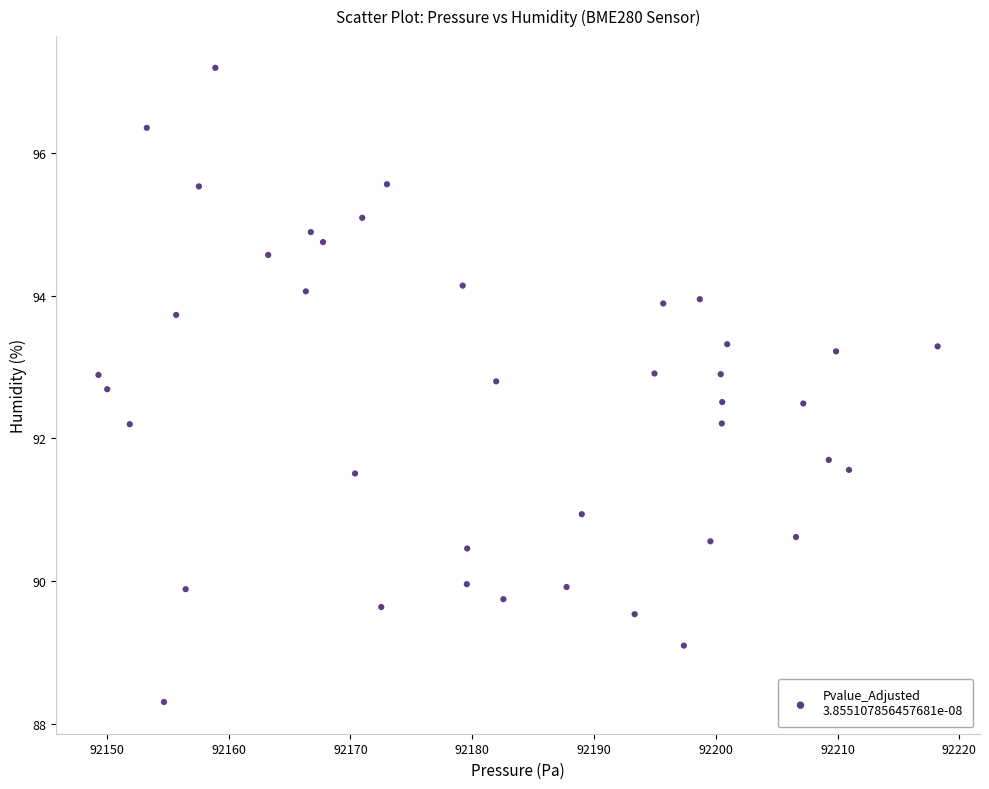

What is the range of Y values (max minus min)?

8.9